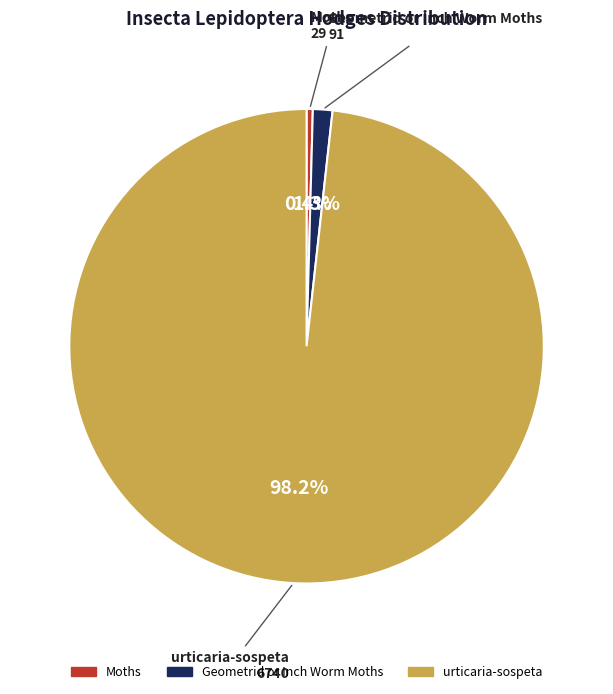

Which category has the smallest portion of the pie?

Moths